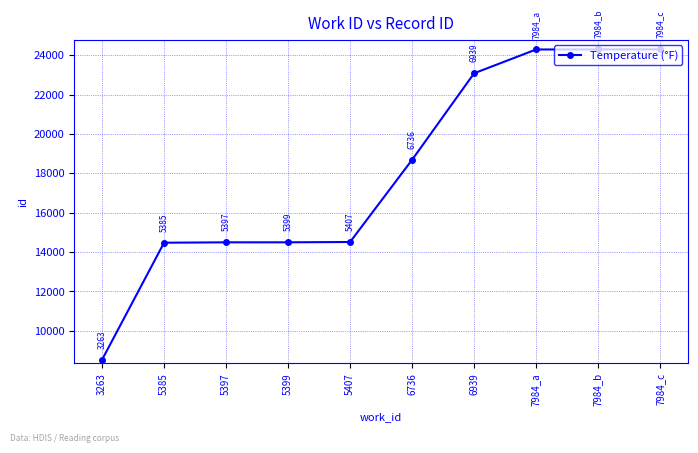

What is the label of the 8th point from the left?

7984_a